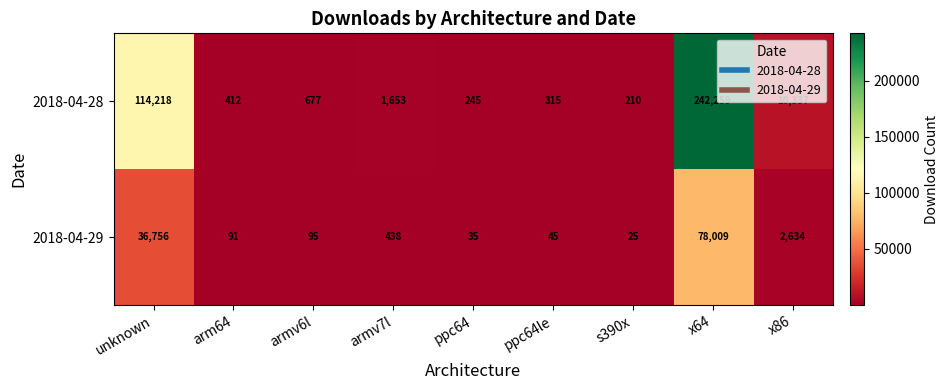

The 2018-04-29 series shows 36756 at unknown. True or false?

True